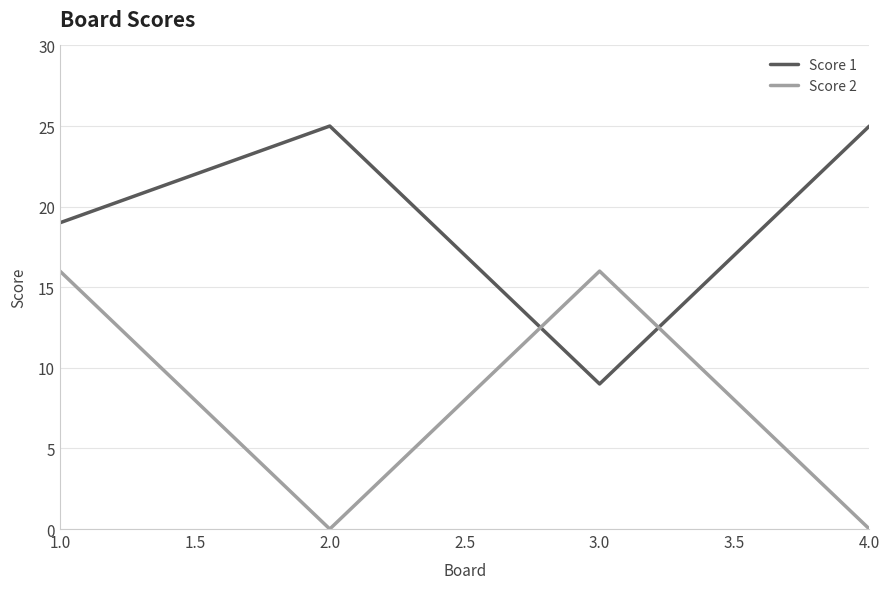

Reading left to right, list all the values displayed in this chart.

Score 1: 19	25	9	25
Score 2: 16	0	16	0